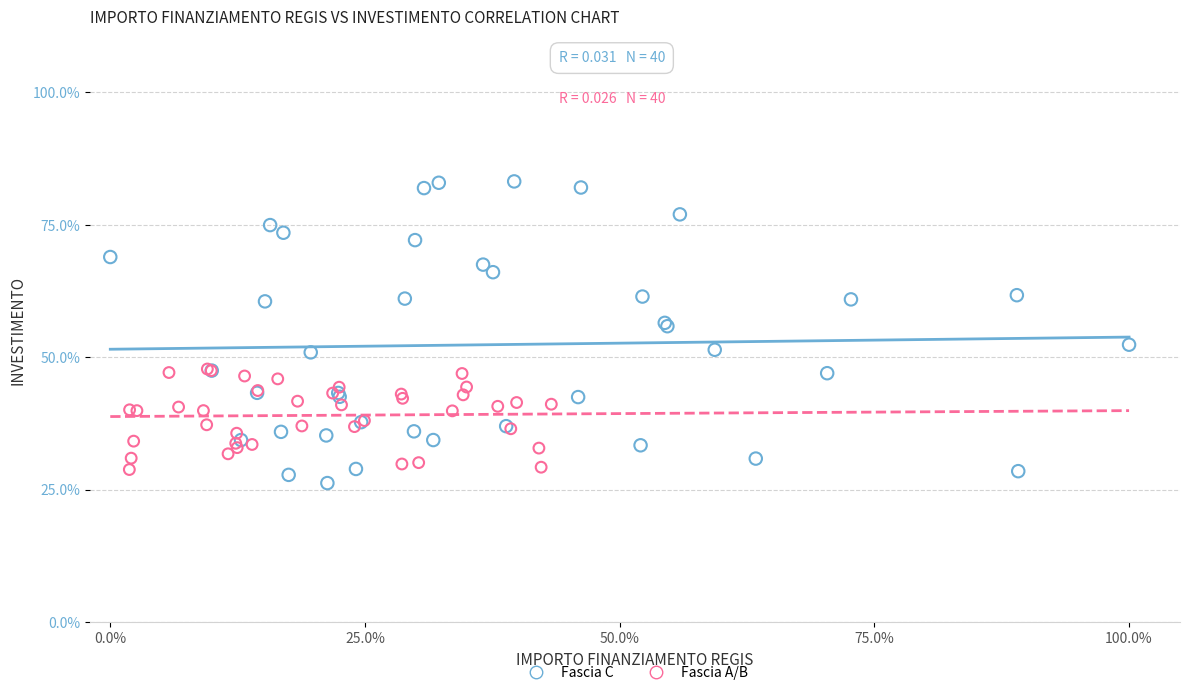

Which series has the largest Y range (max minus min)?

Fascia C